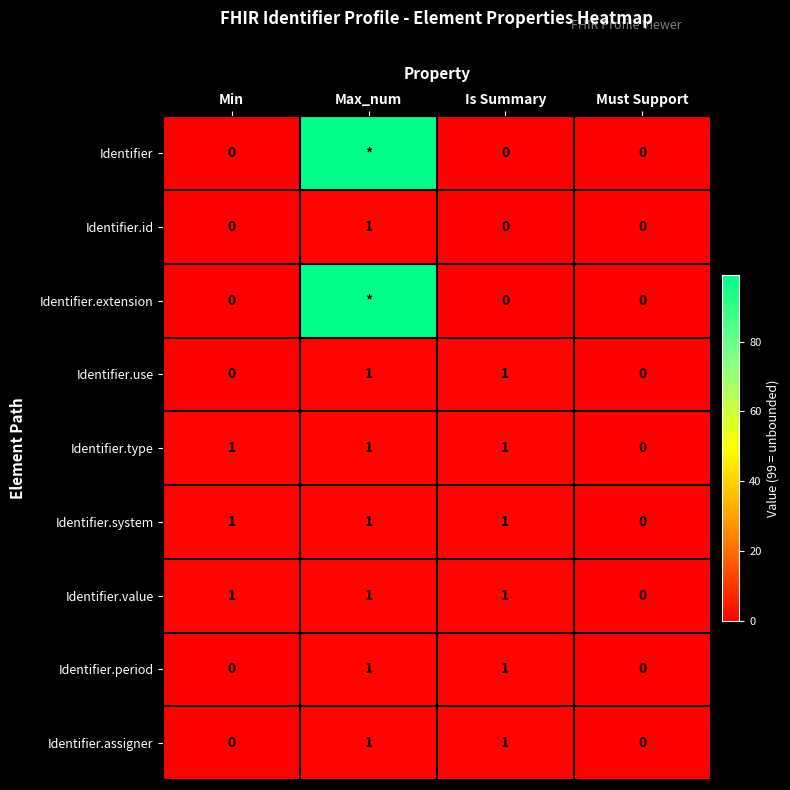

Count the Identifier.period values in the range 0 to 1.

4